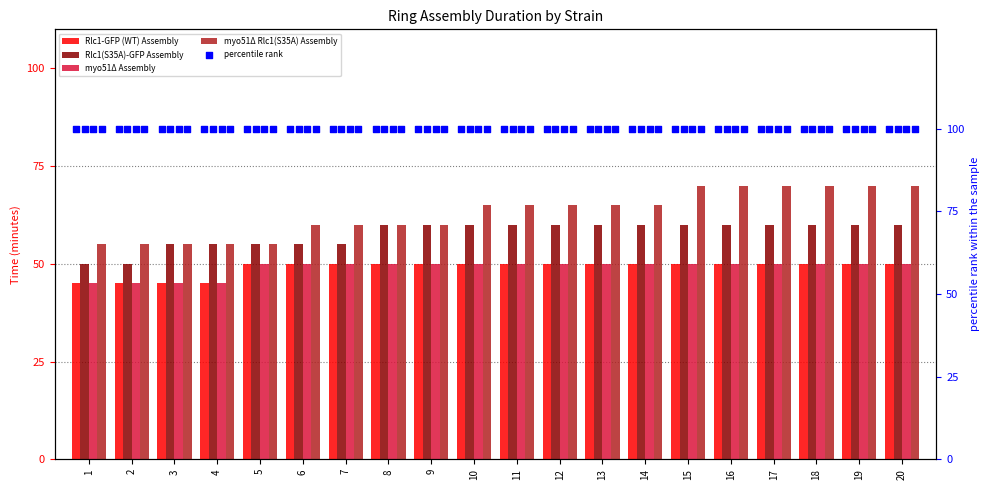

What are all the series names shown in the legend?

Rlc1-GFP (WT) Assembly, Rlc1(S35A)-GFP Assembly, myo51Δ Assembly, myo51Δ Rlc1(S35A) Assembly, percentile rank